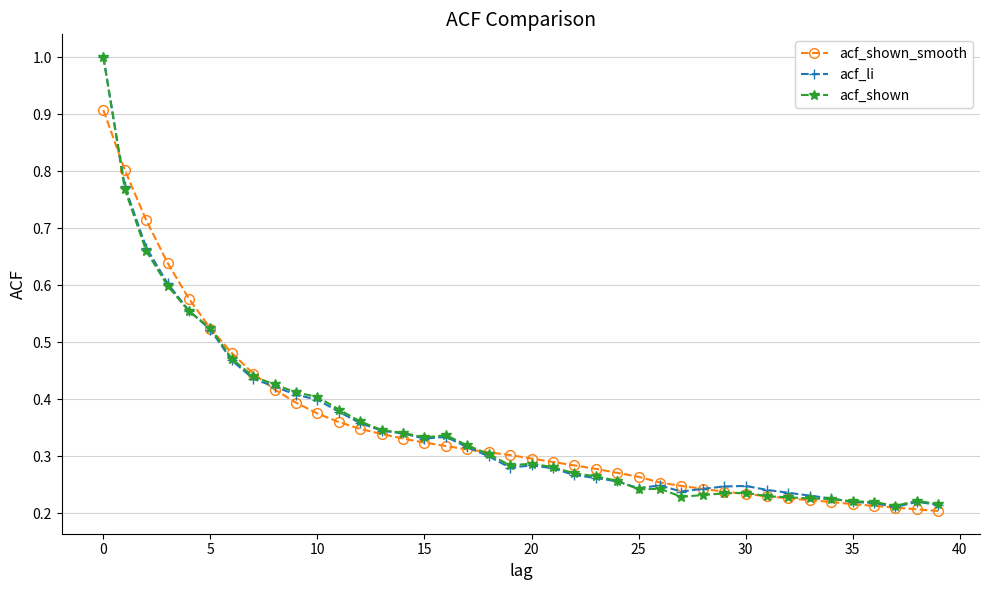

Rank the series by their average value, from highest to lowest.

acf_li, acf_shown_smooth, acf_shown